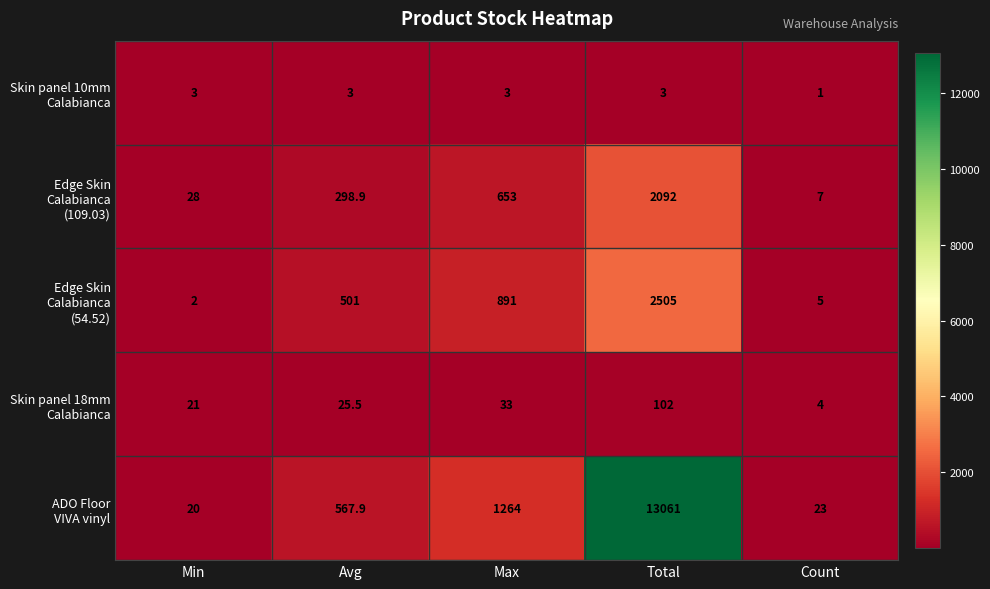

What is the difference between the highest and lowest values at Count?

22.0